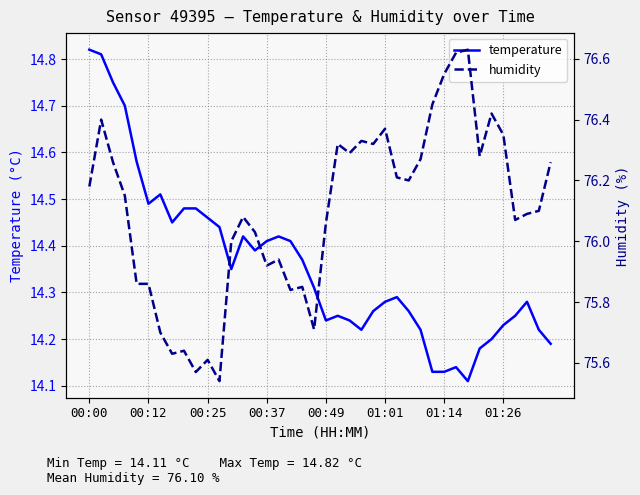

Which series has the widest spread of values?

humidity